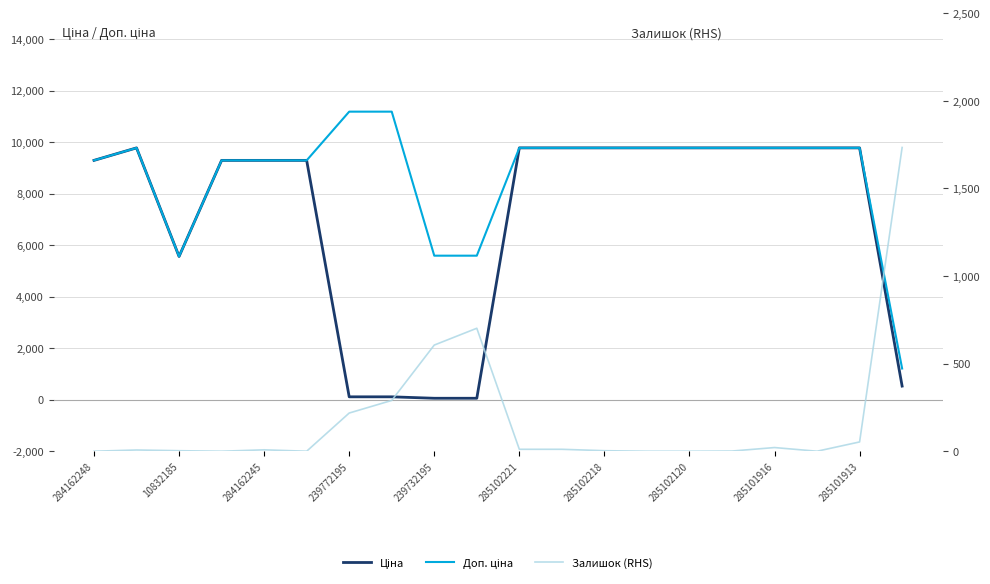

At which category is the sum across all series the highest?

285101913